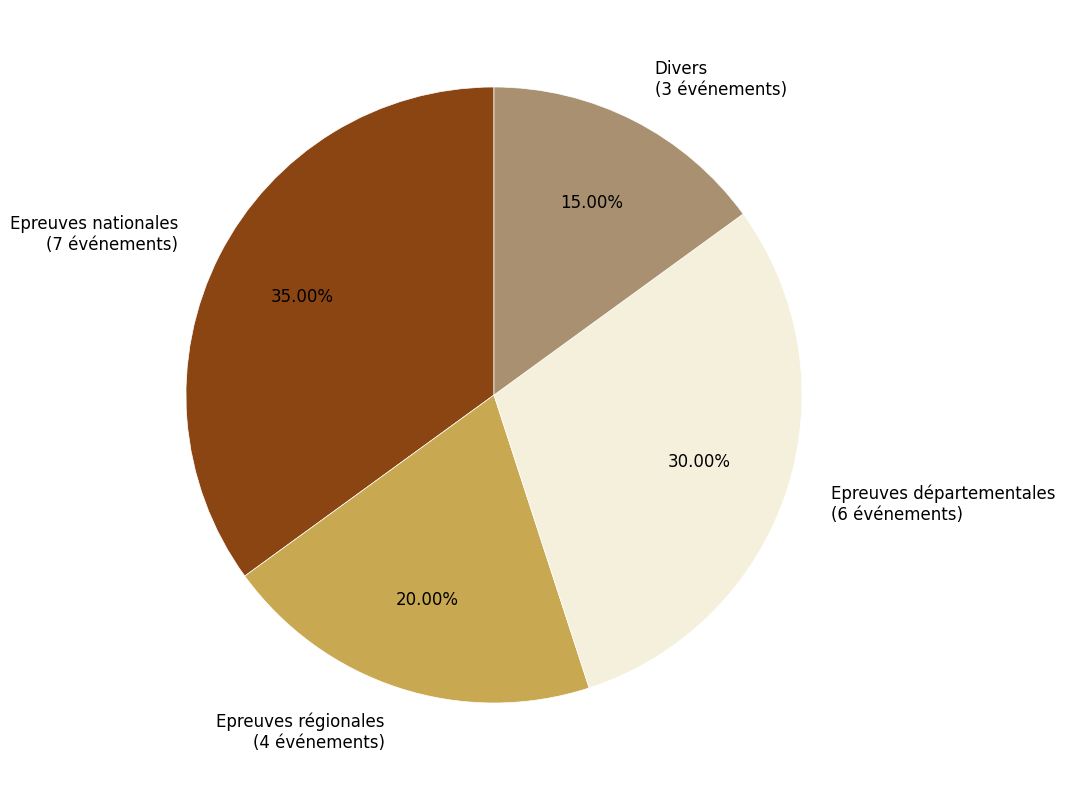

Is there any slice that represents more than half of the pie?

No